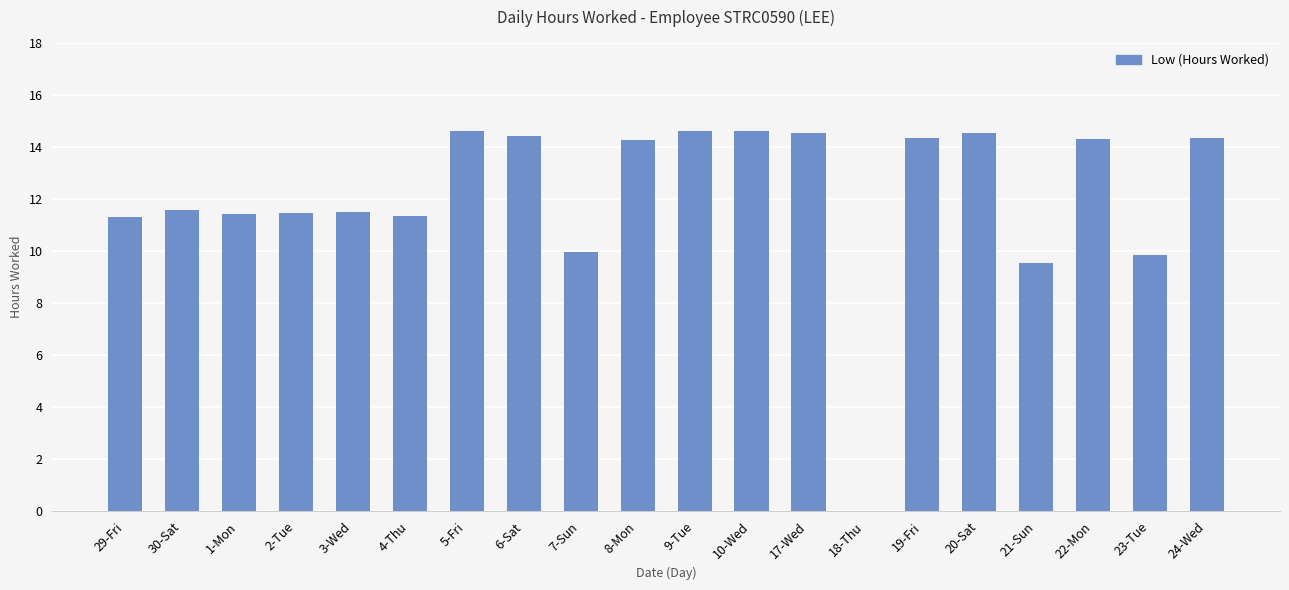

Are the bars horizontal?

No